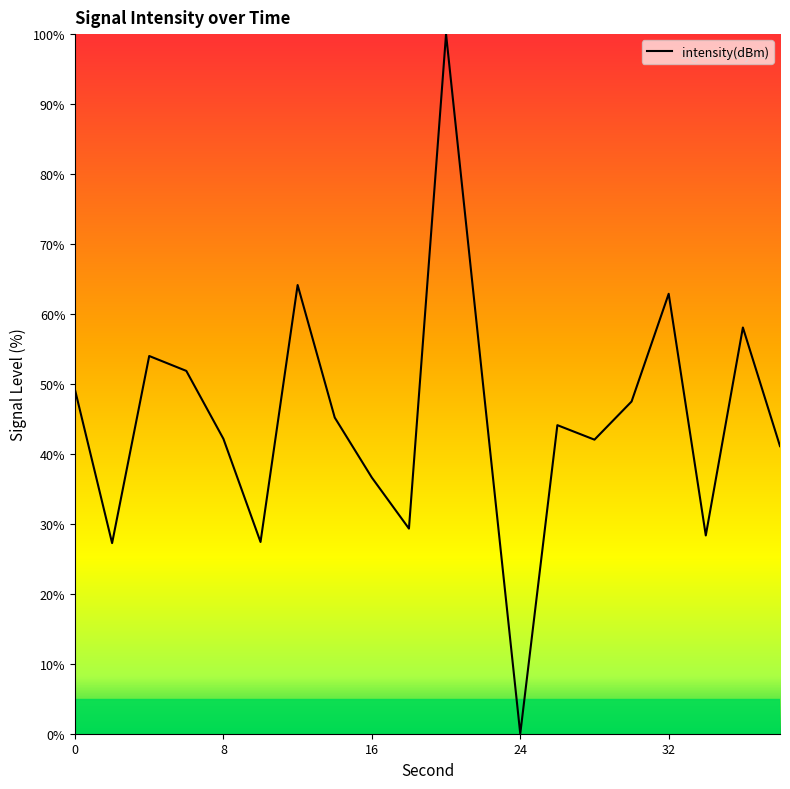

Count the number of categories in the chart.

20